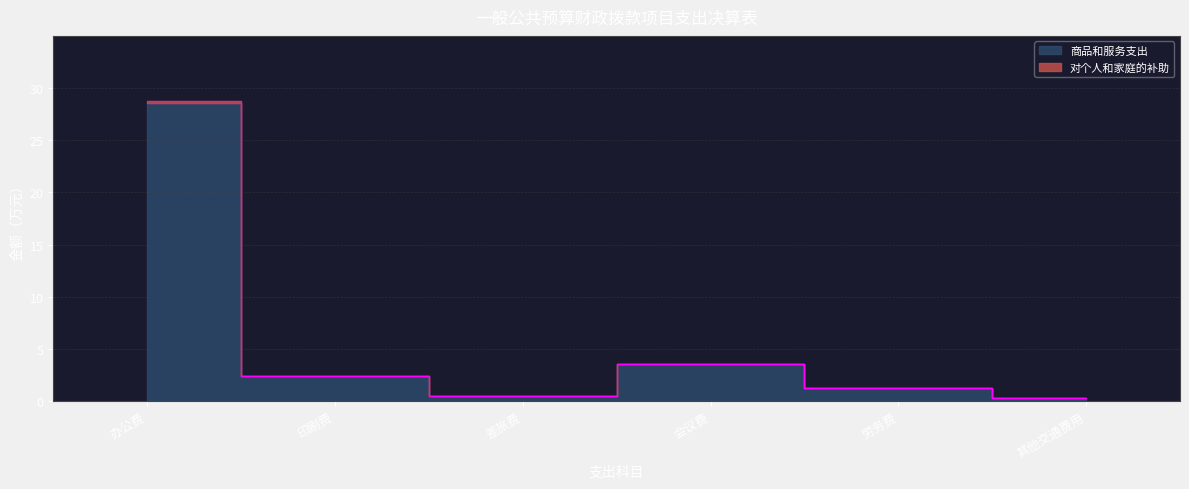

Reading right to left, what are all the values shown in this chart?

商品和服务支出: 其他交通费用=0.3	劳务费=1.2	会议费=3.6	差旅费=0.4	印刷费=2.4	办公费=28.6
对个人和家庭的补助: 其他交通费用=0.3	劳务费=1.2	会议费=3.6	差旅费=0.4	印刷费=2.4	办公费=28.8